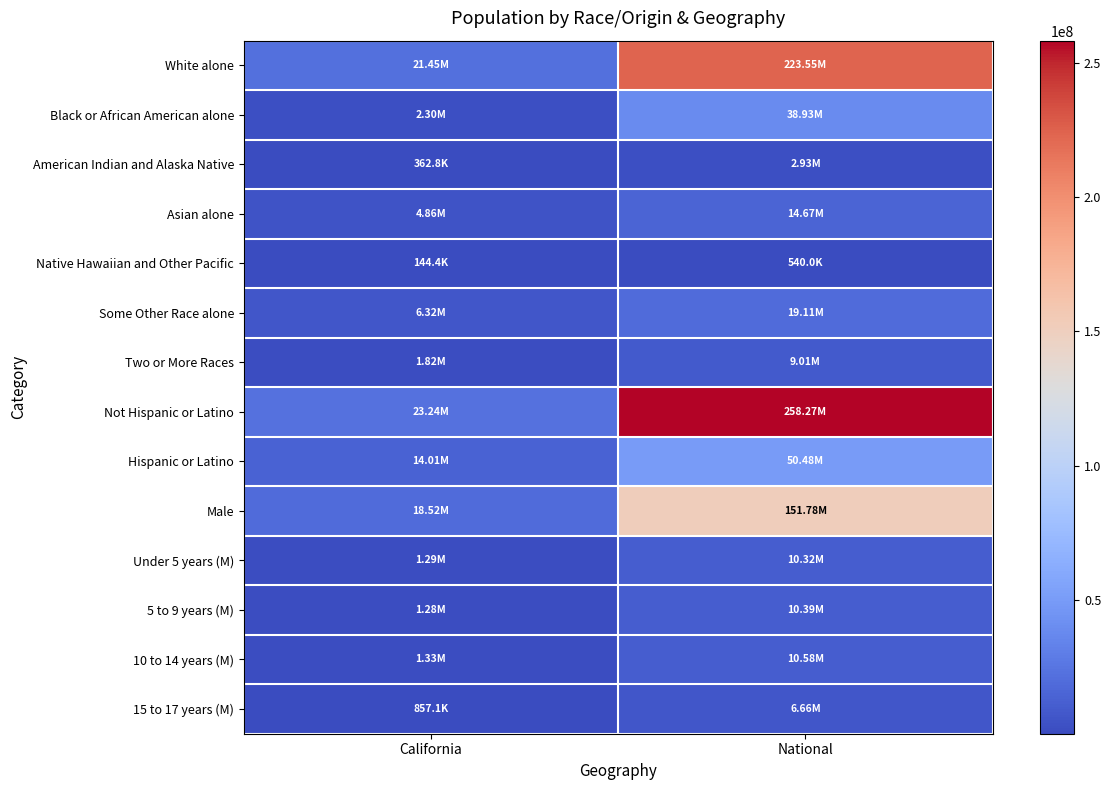

What is the total value across all series at National?

807217538